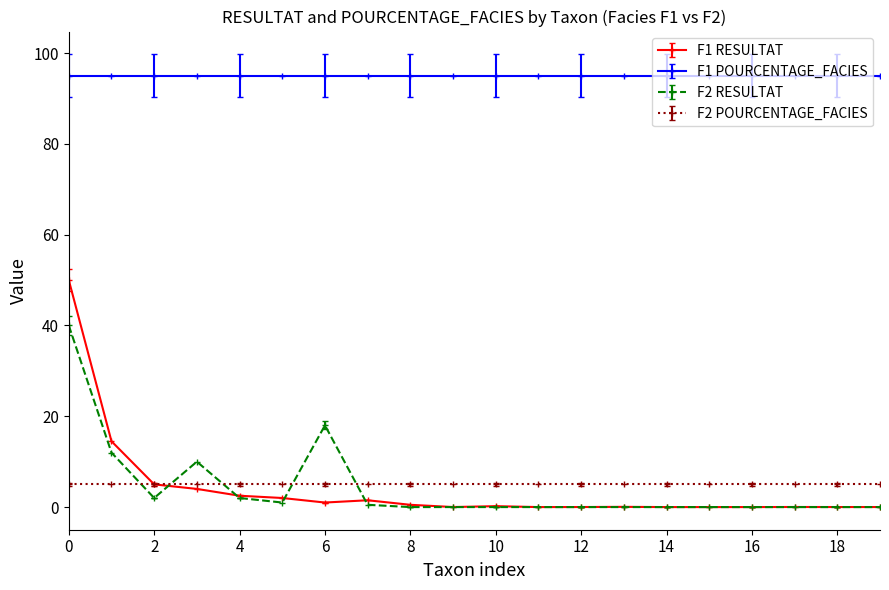

What is the value of the F2 POURCENTAGE_FACIES point at the 1st from the left?

5.0